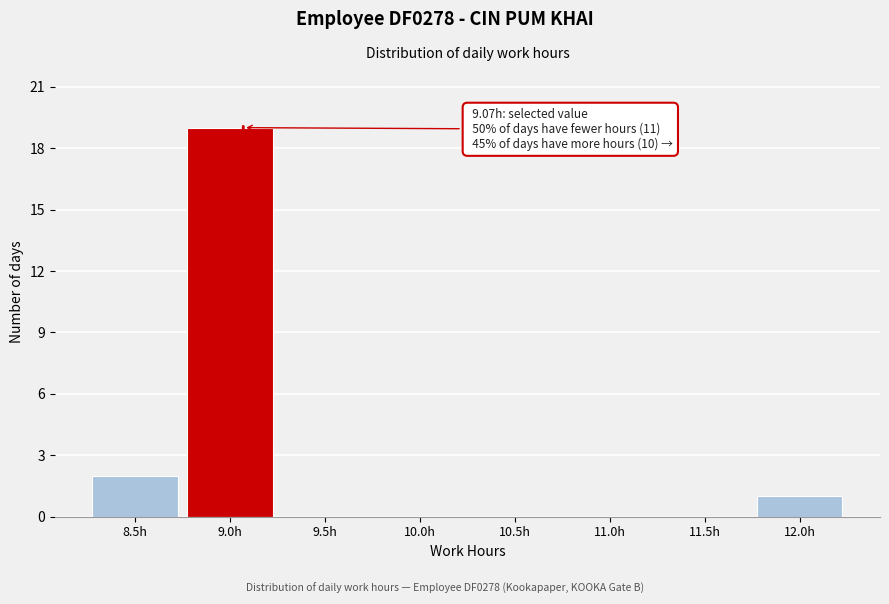

Reading left to right, what are all the values shown in this chart?

8.5h=2	9.0h=19	9.5h=0	10.0h=0	10.5h=0	11.0h=0	11.5h=0	12.0h=1